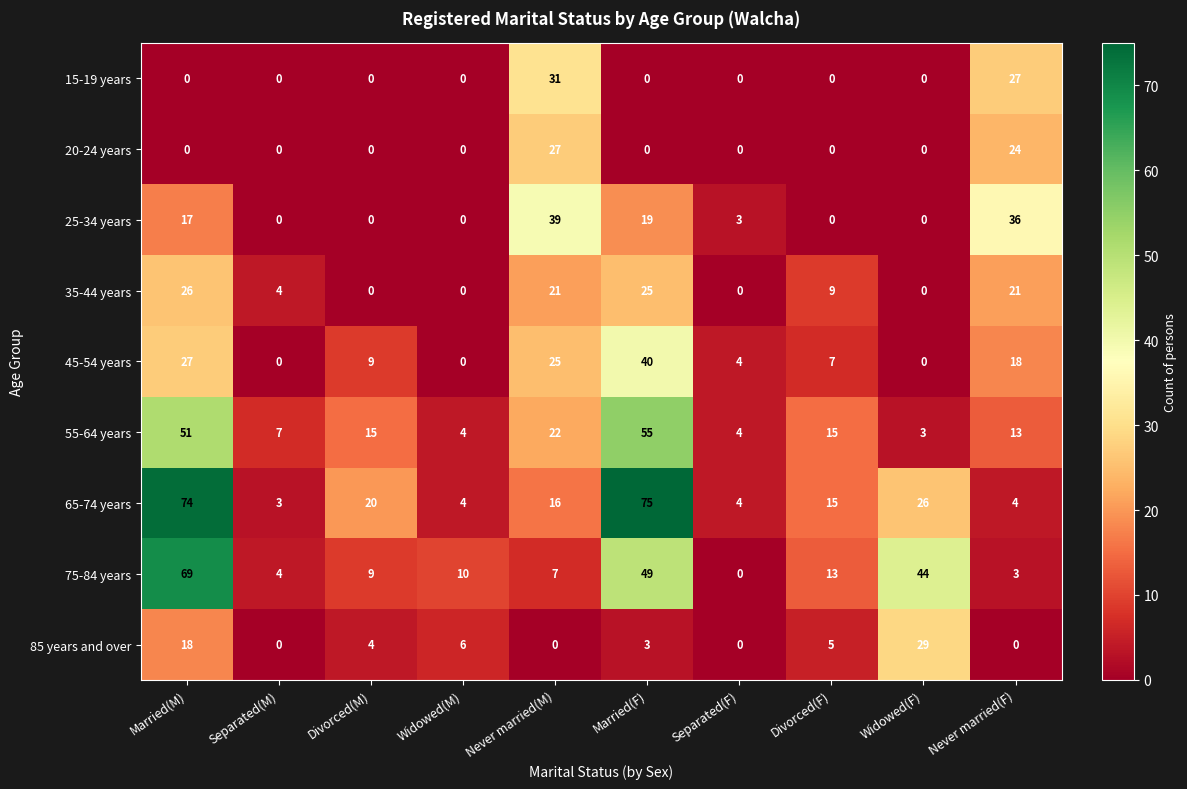

At which category does the chart reach its peak across all series?

Married(F)